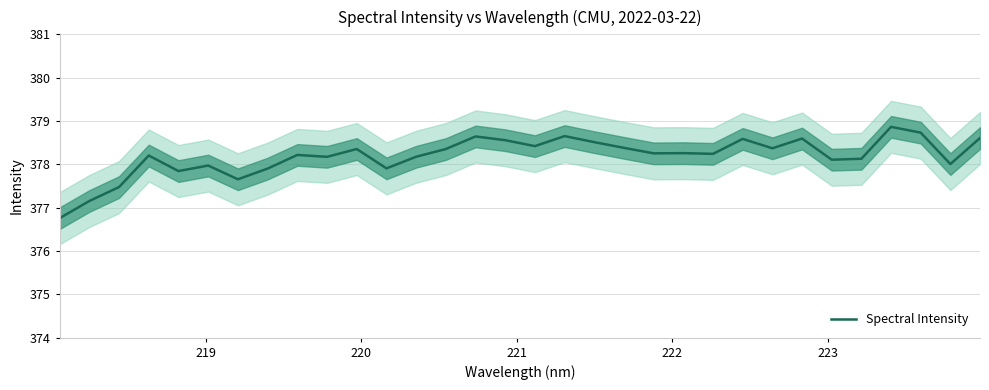

What is the minimum value for Spectral Intensity?

376.8